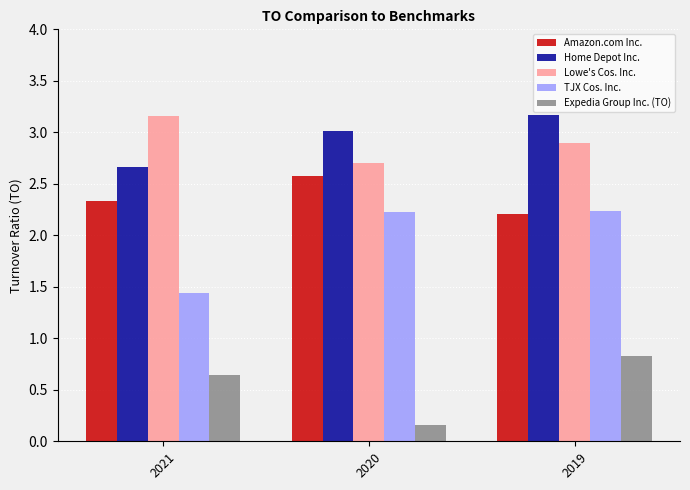

The value of Amazon.com Inc. at 2021 is 3.9. True or false?

False